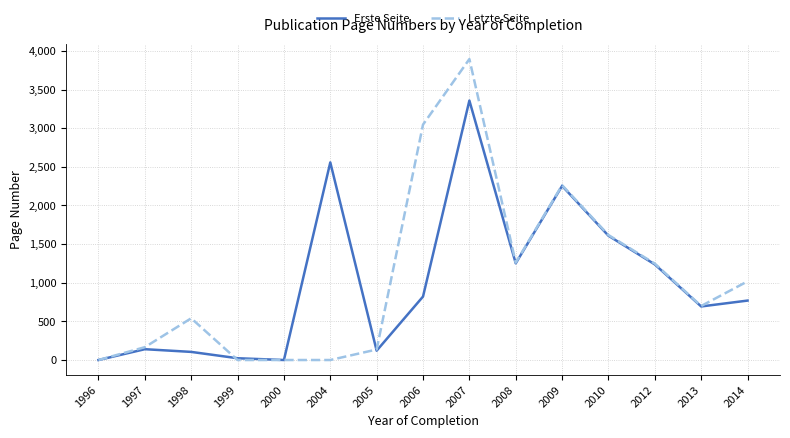

List the series in order of their overall mean, lowest first.

Erste Seite, Letzte Seite